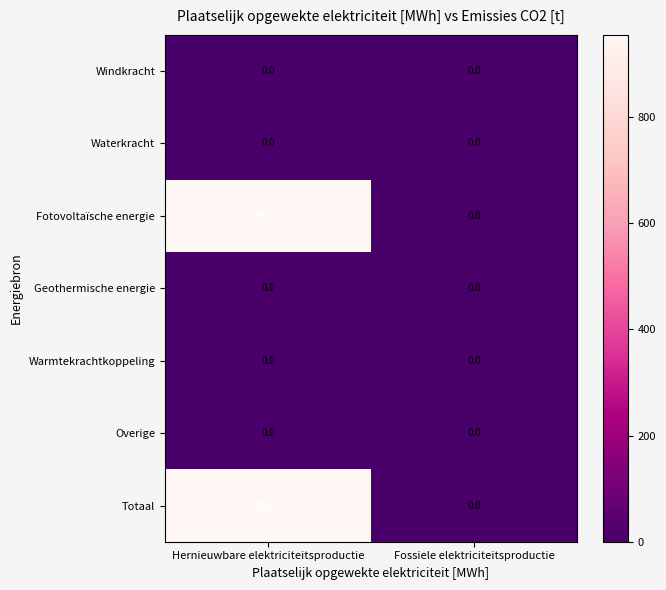

What is the spread (max minus min) of values at Hernieuwbare elektriciteitsproductie?

954.9